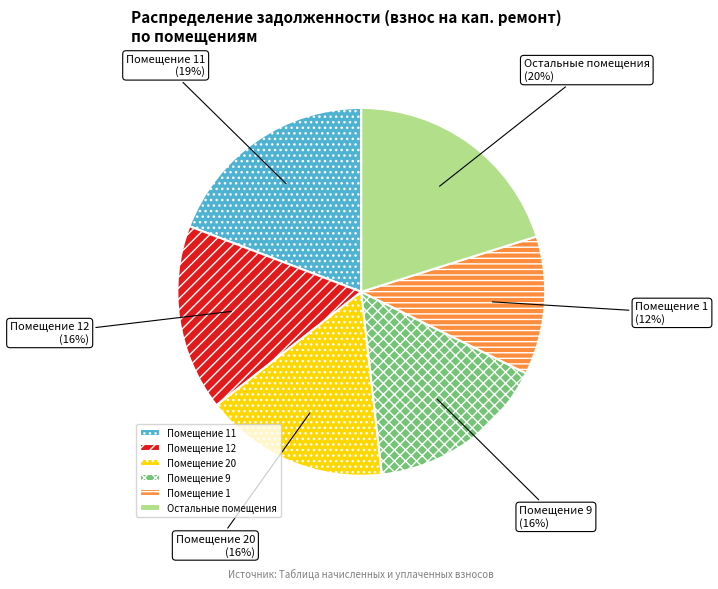

To the nearest percent, what portion does Помещение 20 represent?

16%